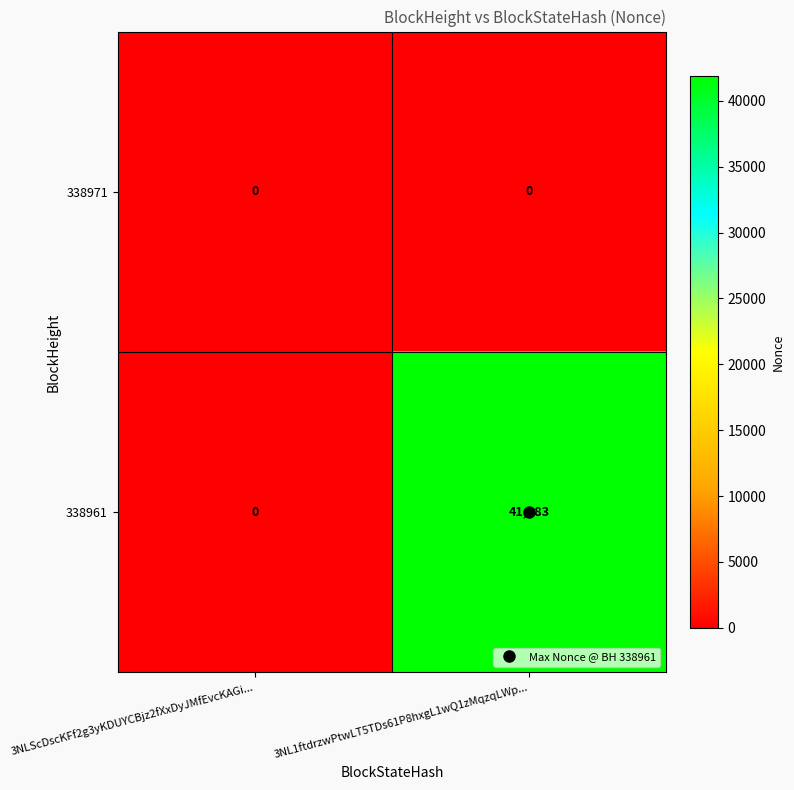

List the series in order of their peak value, lowest first.

338971, 338961